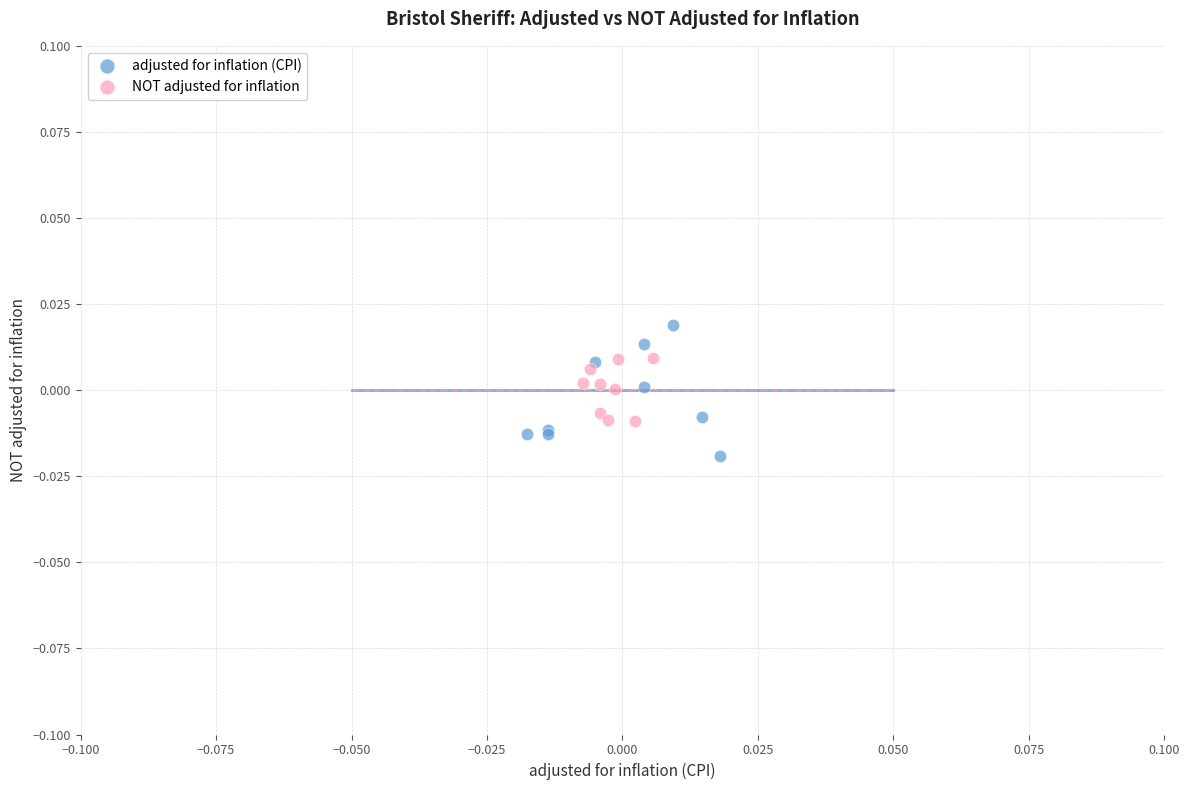

Which series contains the lowest Y value?

adjusted for inflation (CPI)